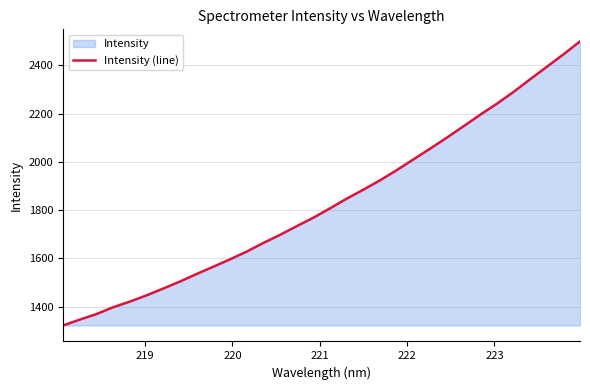

True or false: the data has more than 1 interior local peaks.

False